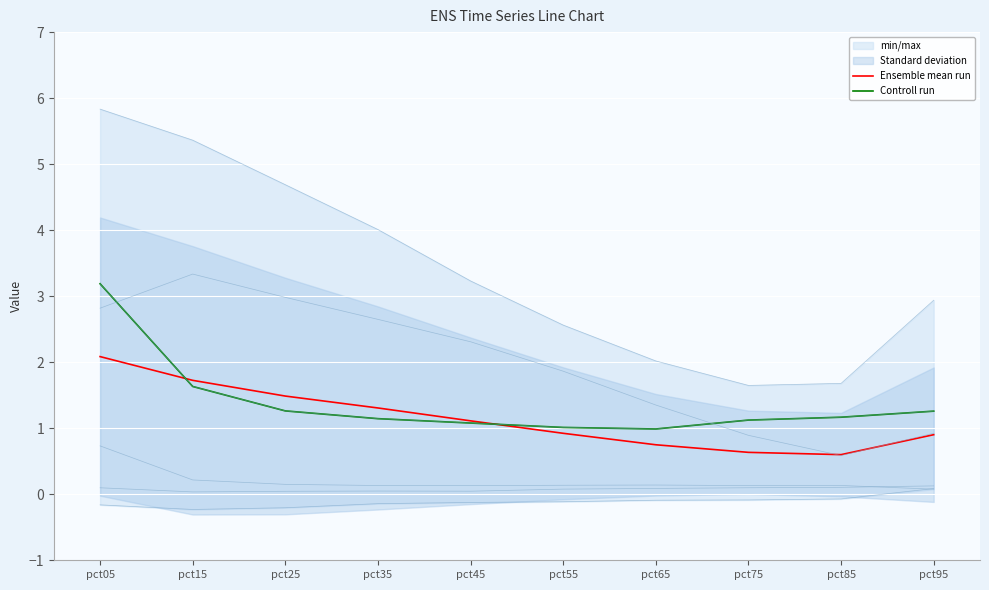

Reading right to left, what are all the values shown in this chart?

Ensemble mean run: pct95=0.9	pct85=0.6	pct75=0.6	pct65=0.7	pct55=0.9	pct45=1.1	pct35=1.3	pct25=1.5	pct15=1.7	pct05=2.1
Controll run: pct95=1.3	pct85=1.2	pct75=1.1	pct65=1.0	pct55=1.0	pct45=1.1	pct35=1.1	pct25=1.3	pct15=1.6	pct05=3.2